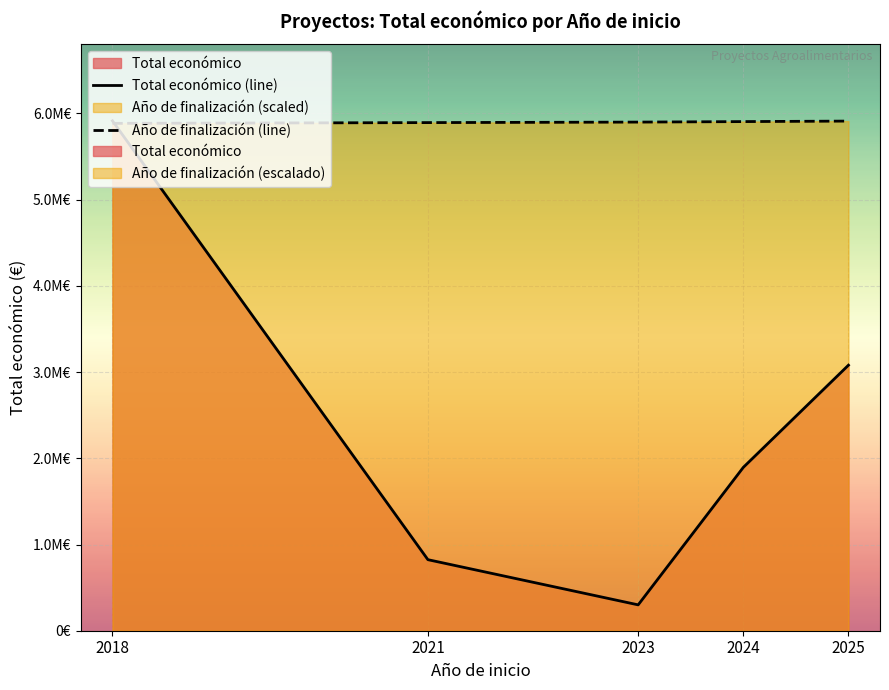

What is the difference between the highest and lowest values at 2025?

2831283.6